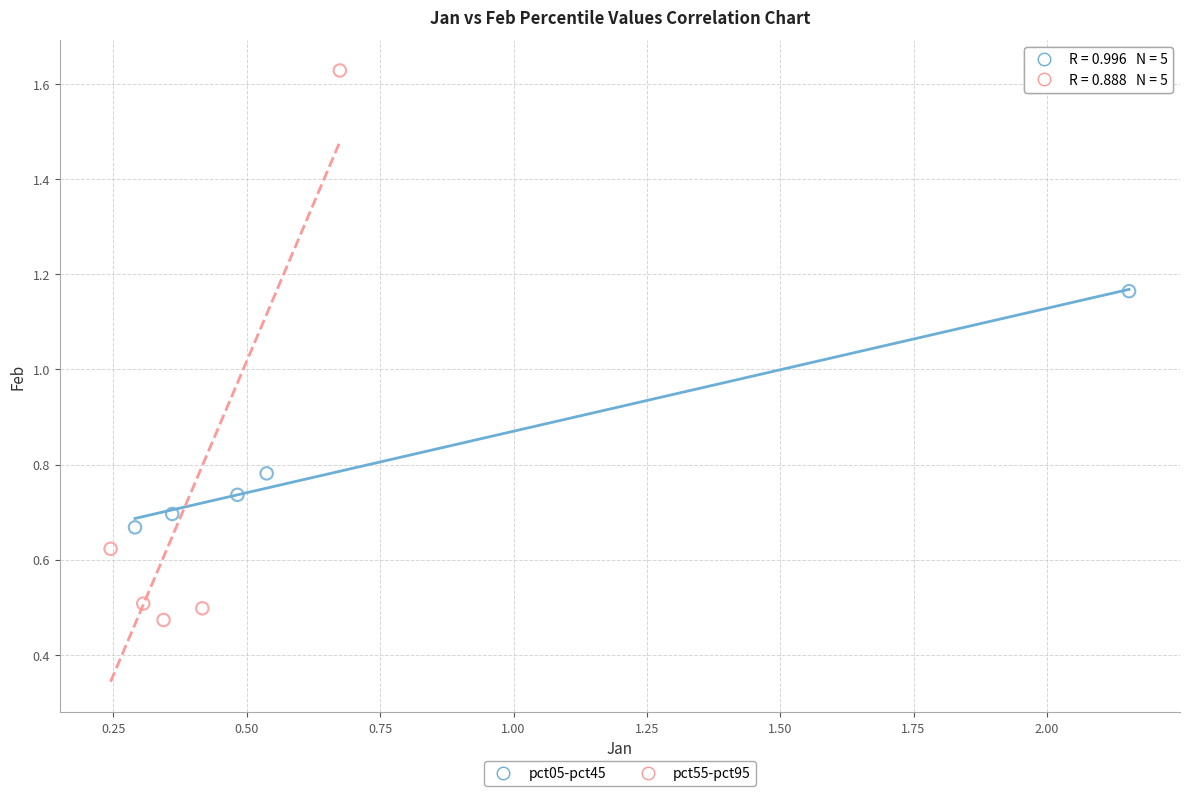

Which series reaches the maximum Y coordinate?

pct55-pct95